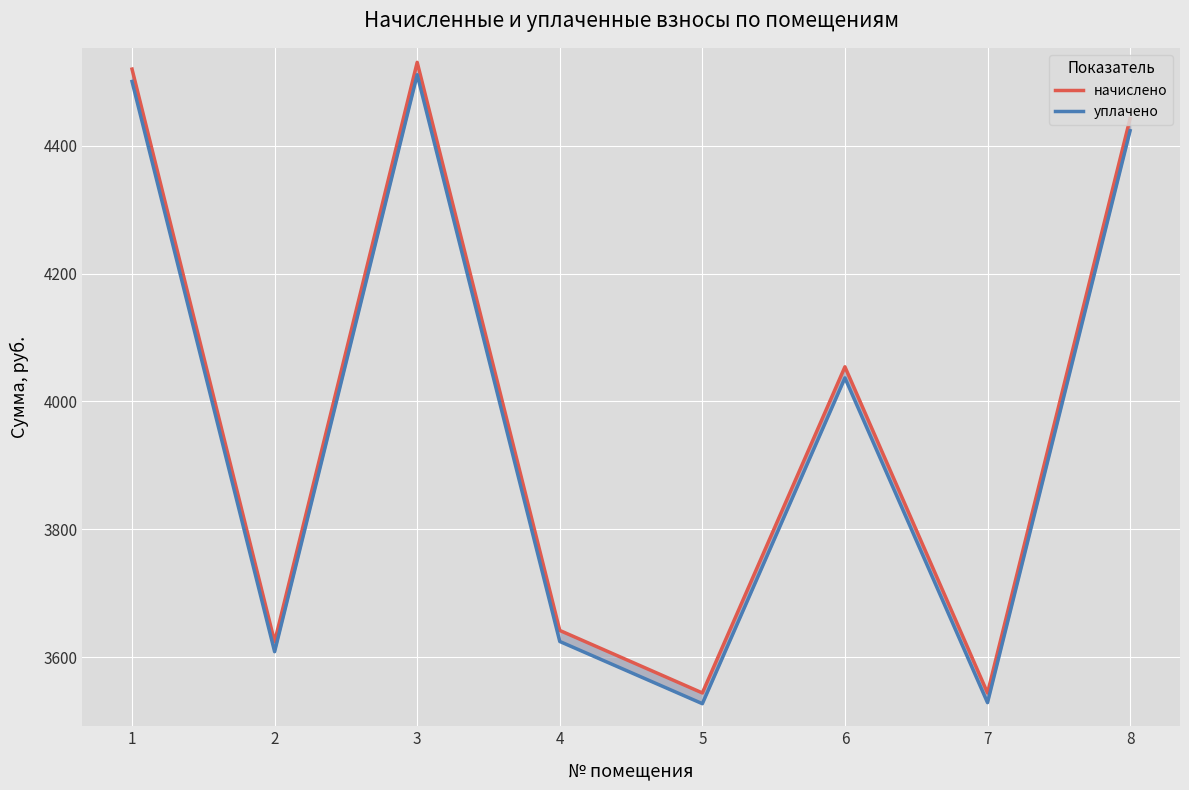

Rank the series by their average value, from highest to lowest.

начислено, уплачено